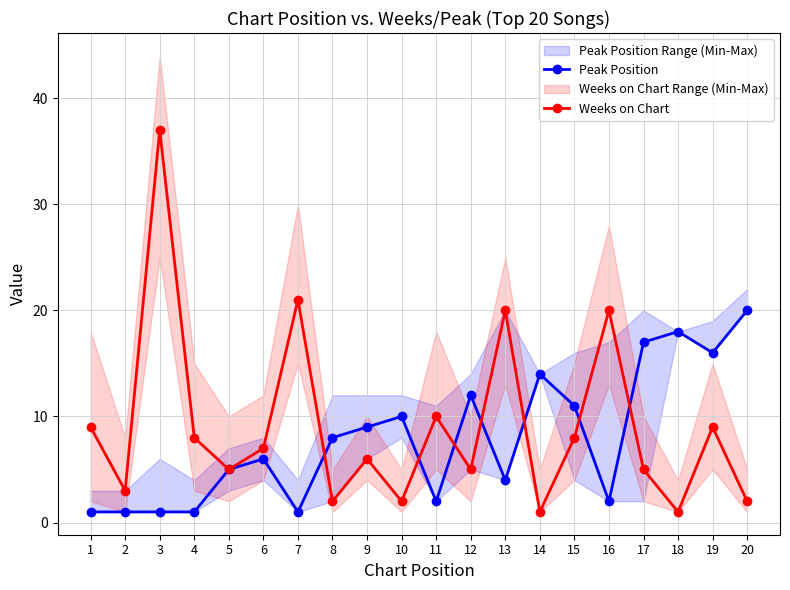

At which category does the chart reach its peak across all series?

3